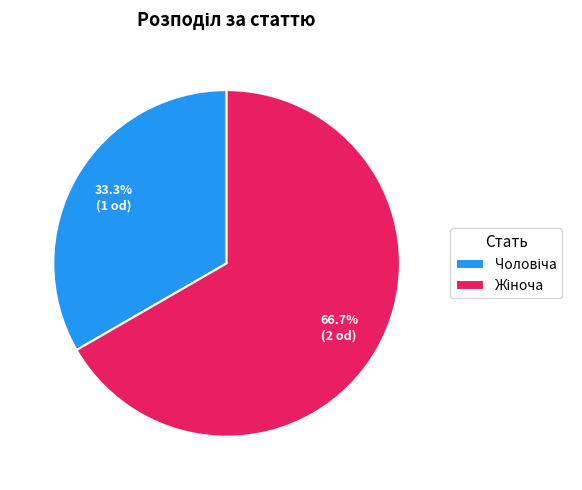

Is there any slice that represents more than half of the pie?

Yes